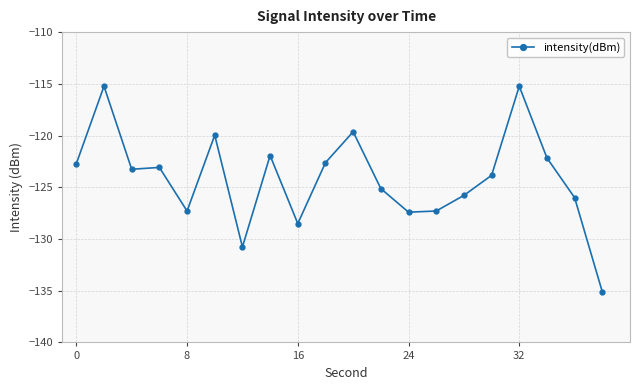

How many lines are shown in the chart?

1